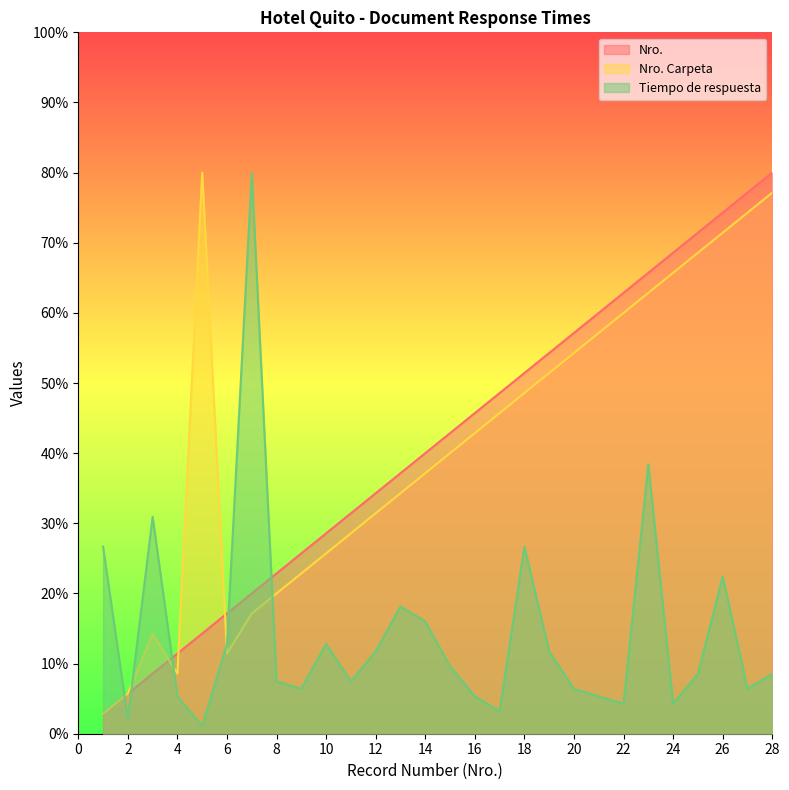

Which series ends up on top after the final intersection of Nro. and Tiempo de respuesta?

Nro.